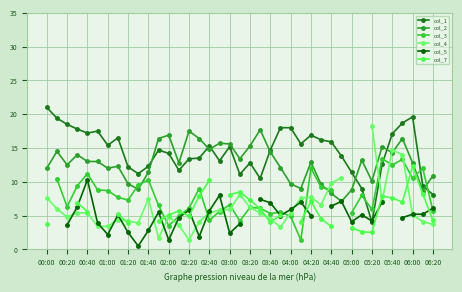

The col_2 series shows 14.3 at 05:40. True or false?

True